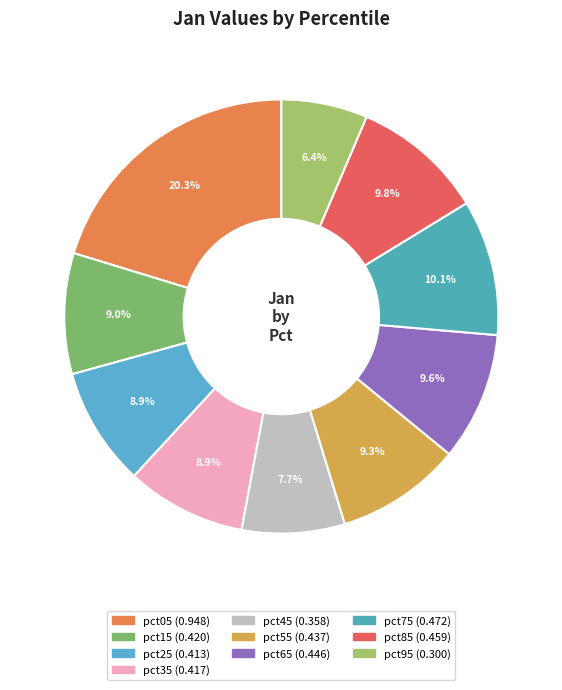

To the nearest percent, what is the difference between the pct35 and pct45 slice percentages?

1%